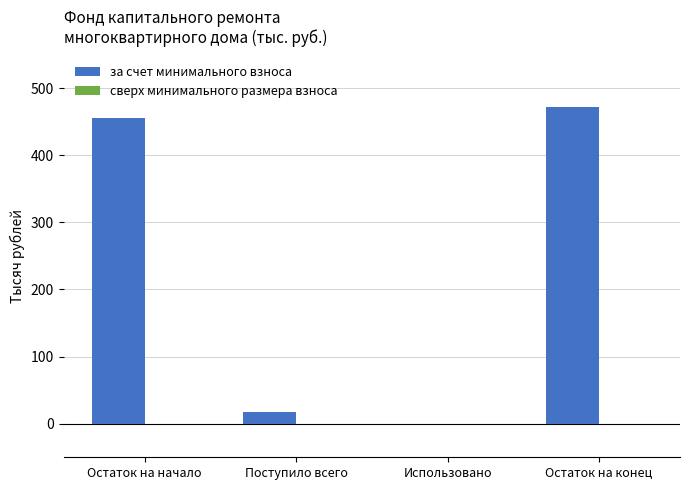

Reading right to left, extract all data points from this chart.

Остаток на конец=472.3	Использовано=0.0	Поступило всего=16.7	Остаток на начало=455.6